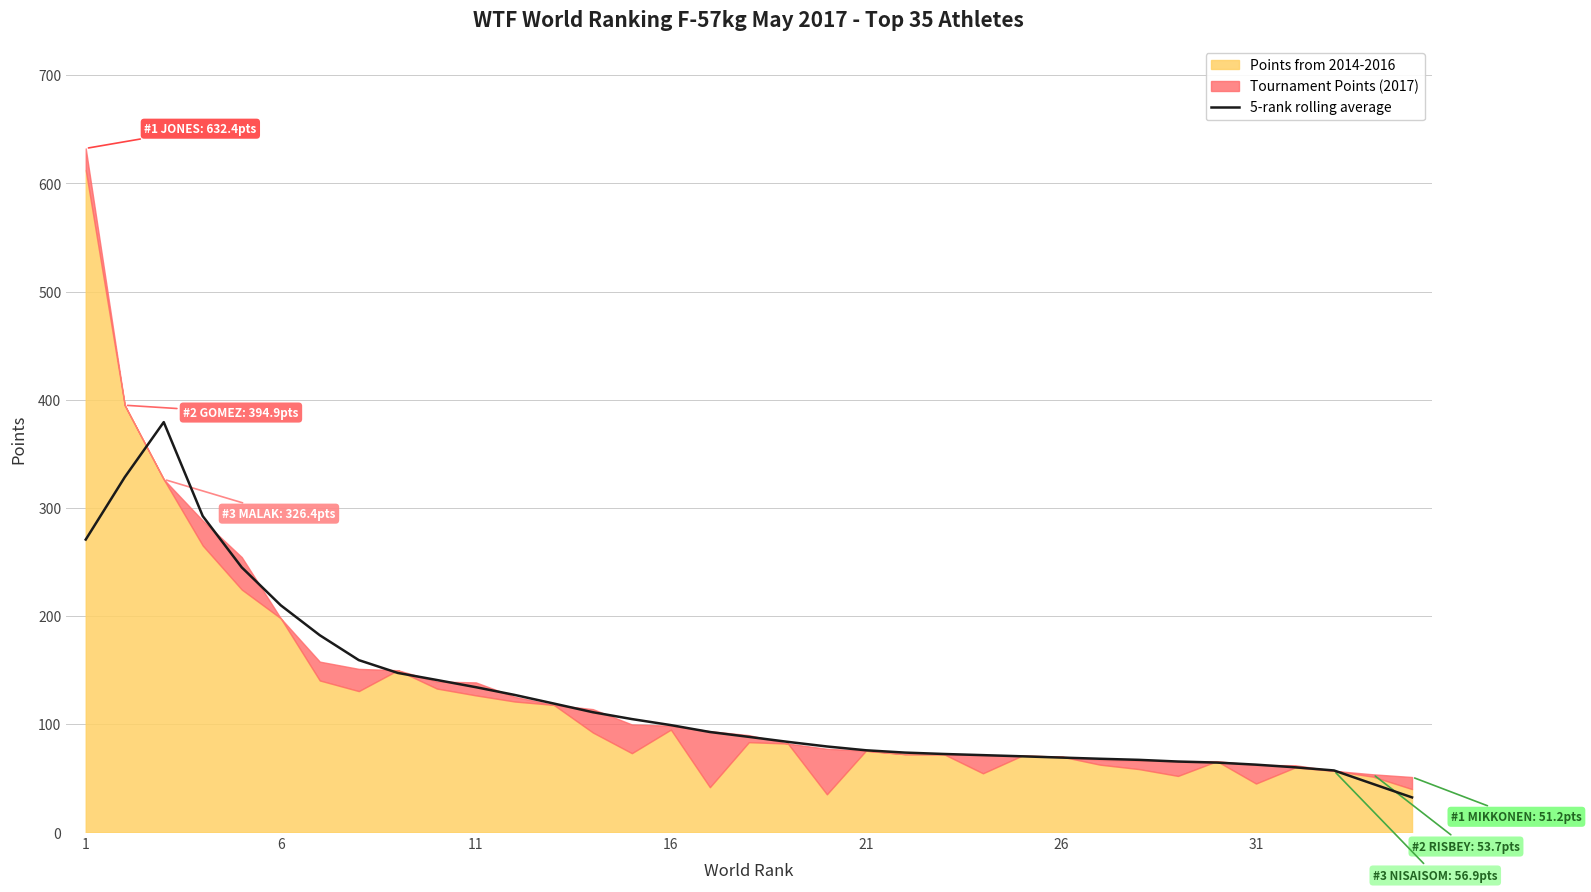

The value of 5-rank rolling average at 6 is 324.7. True or false?

False